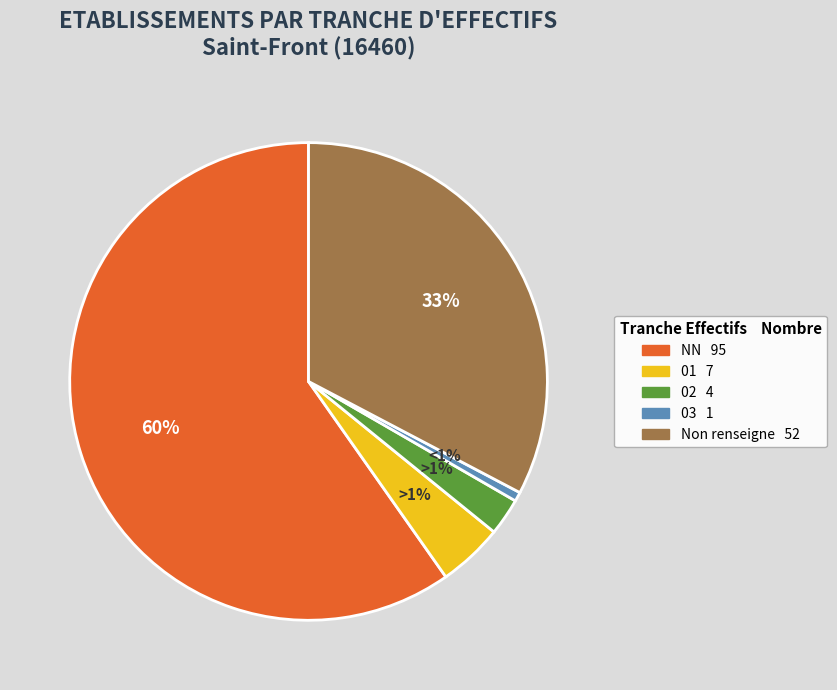

Which slice is the smallest?

03